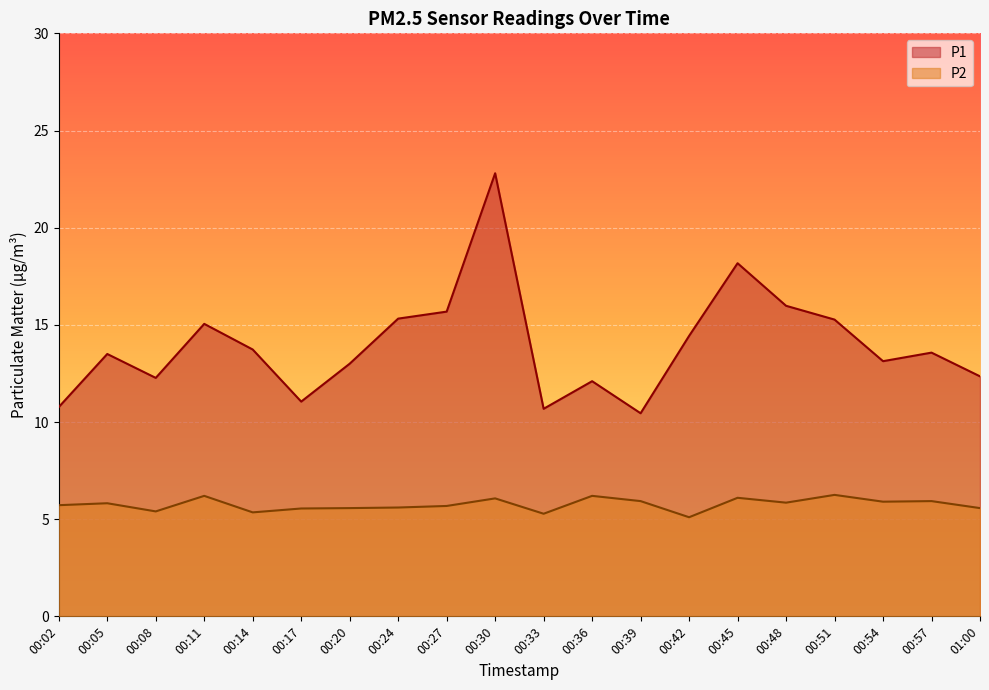

What is the total value across all series at 00:36?

18.3